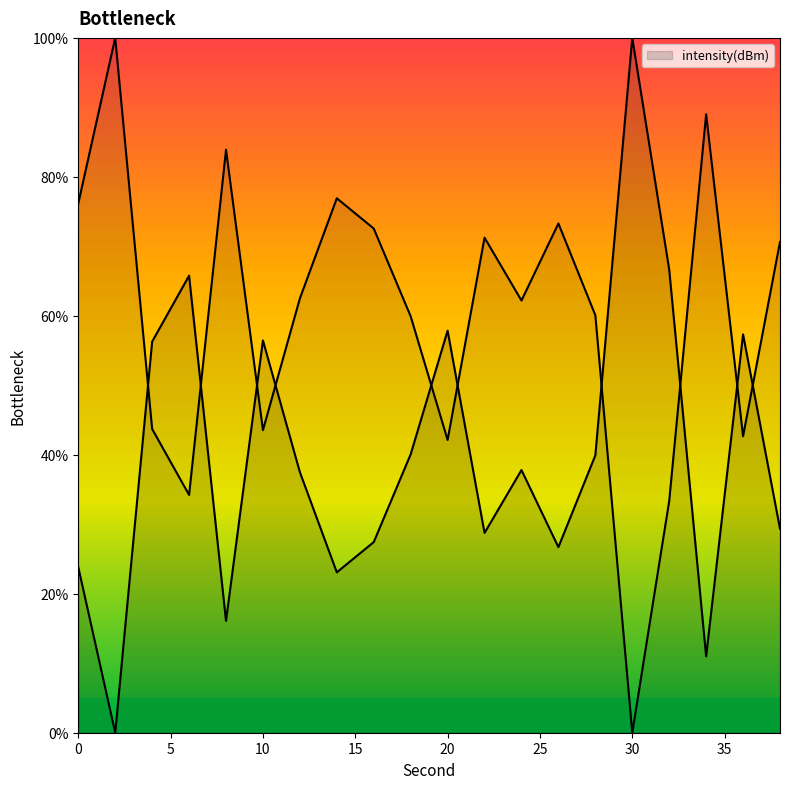

Reading left to right, transcribe all the data shown in this chart.

0=23.8	2=0.0	4=56.3	6=65.8	8=16.1	10=56.5	12=37.5	14=23.1	16=27.4	18=40.1	20=57.9	22=28.8	24=37.8	26=26.7	28=39.9	30=100.0	32=66.7	34=11.0	36=57.3	38=29.4